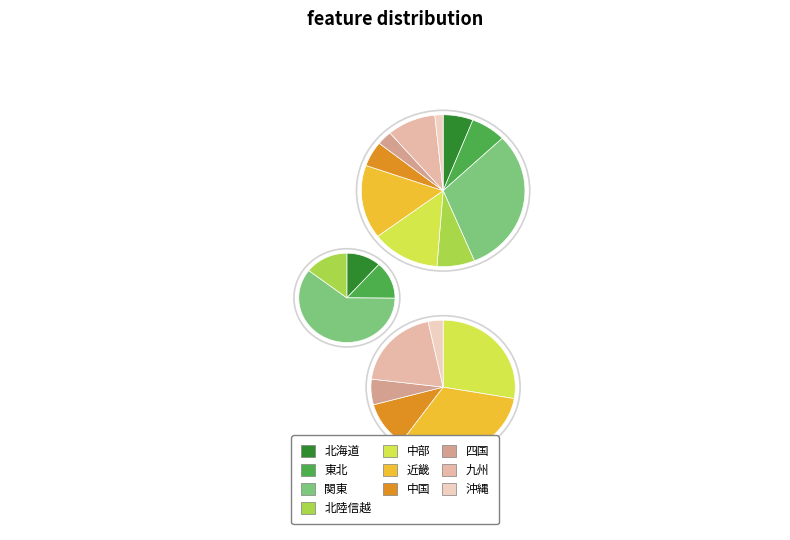

Which slice is the largest?

関東